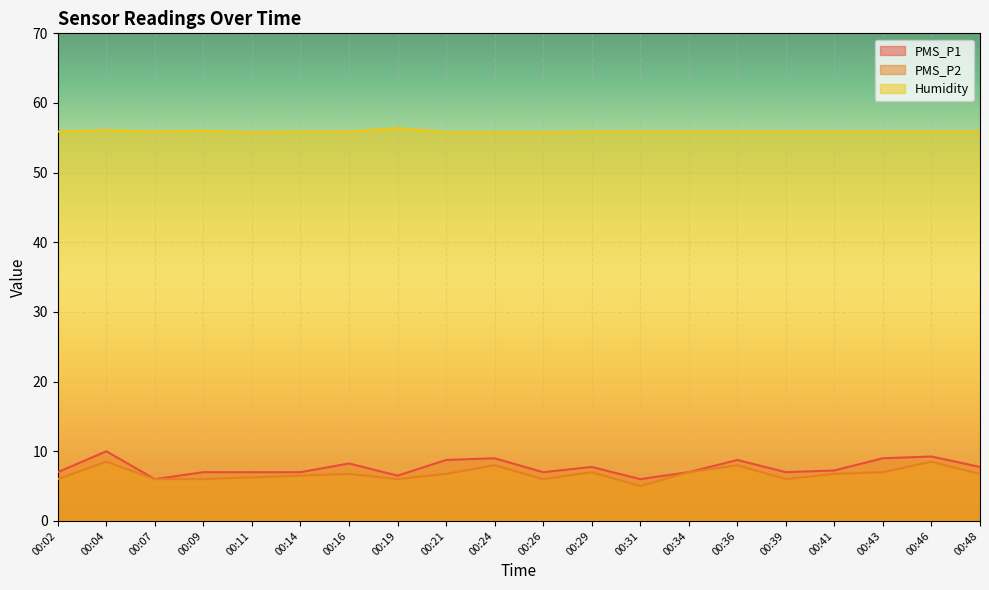

Count the Humidity values in the range 55 to 56.

18